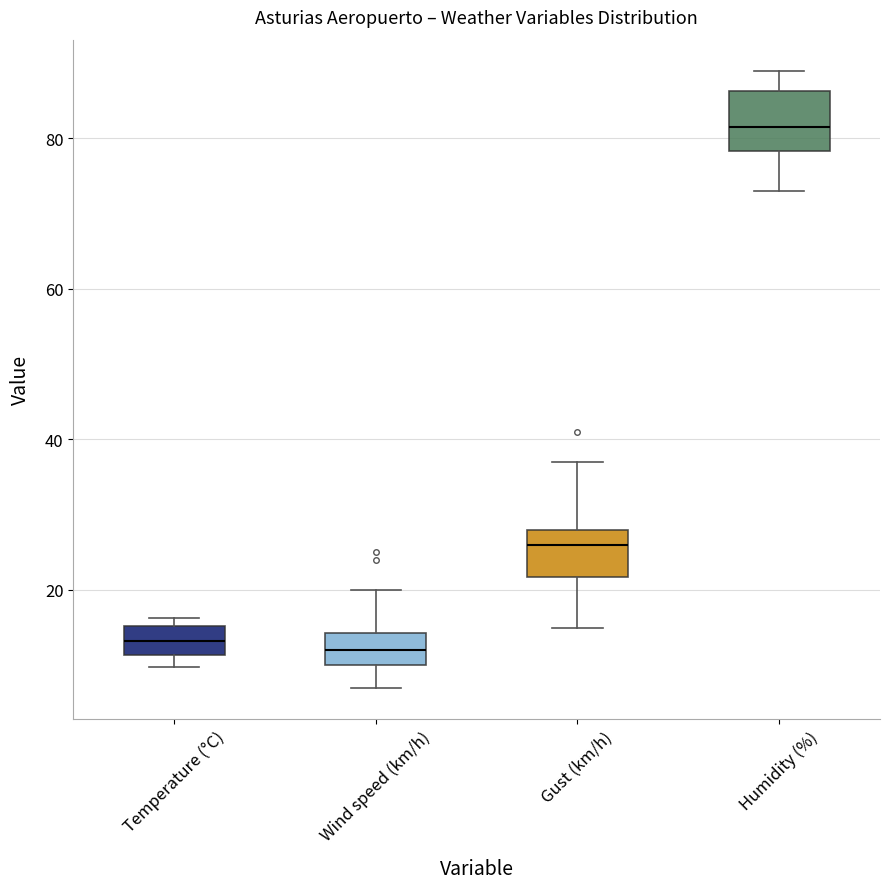

Reading left to right, read every box against the y-axis: the position of its median line, the range the box covers, and the ends of its whiskers. The values are not printed on the chart, so give them approximately, as read against the axis.

Temperature (°C): median 14, box 12 to 16, whiskers 10 to 16 (just above the box's upper edge)
Wind speed (km/h): median 12, box 10 to 14, whiskers 8 to 20
Gust (km/h): median 26, box 22 to 28, whiskers 16 to 38
Humidity (%): median 82, box 78 to 86, whiskers 74 to 90